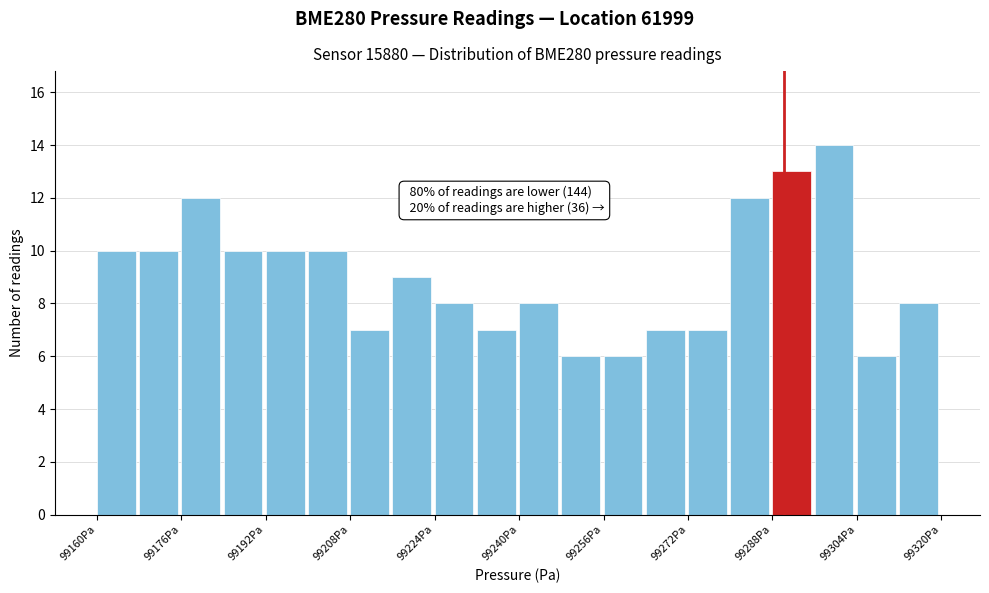

Over which range of the x-axis is the bar tallest?

99296 to 99304